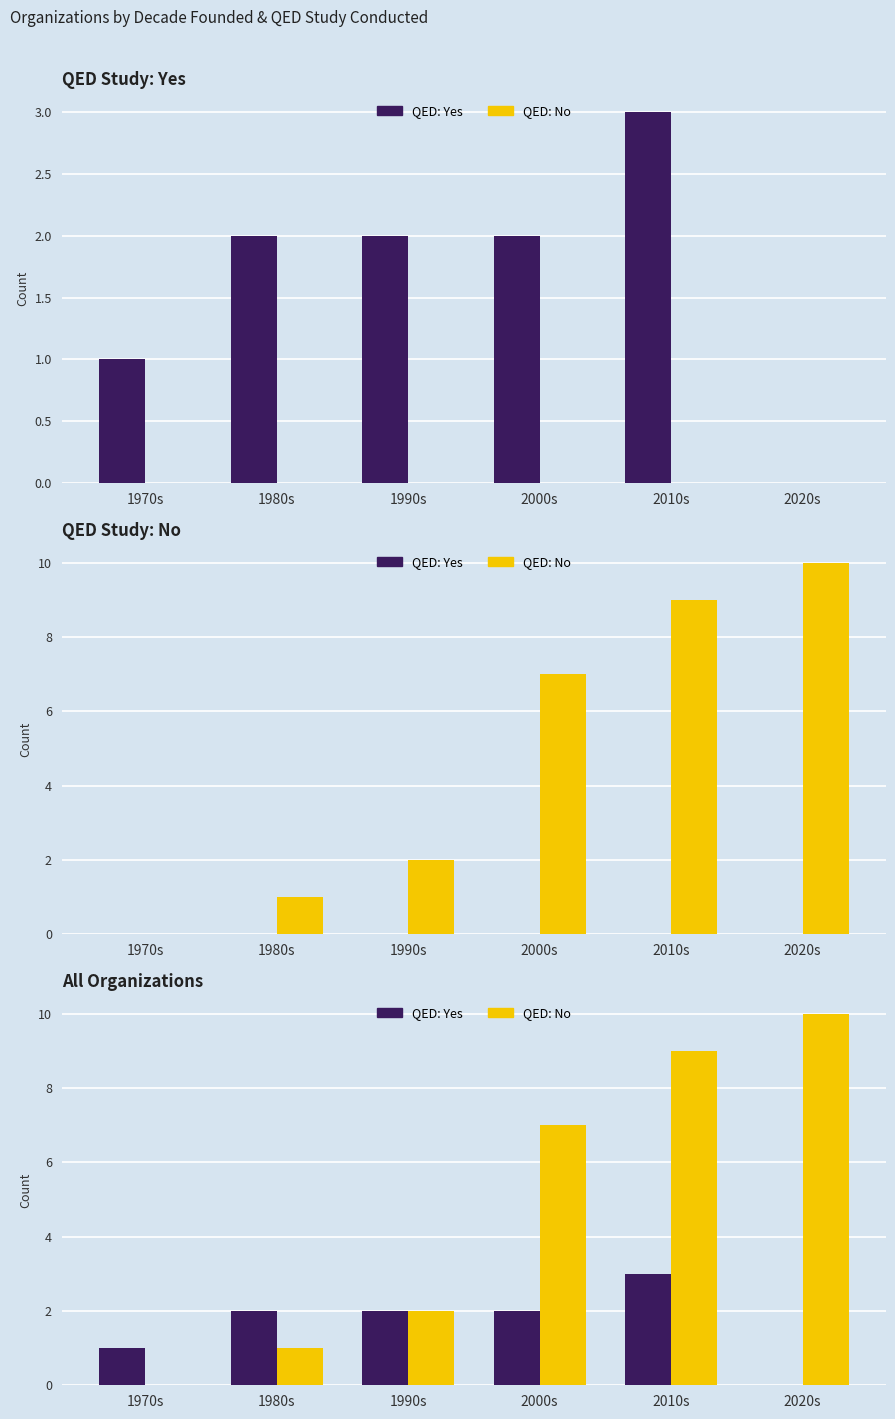

Where does the QED: No series first go above 7?

2010s